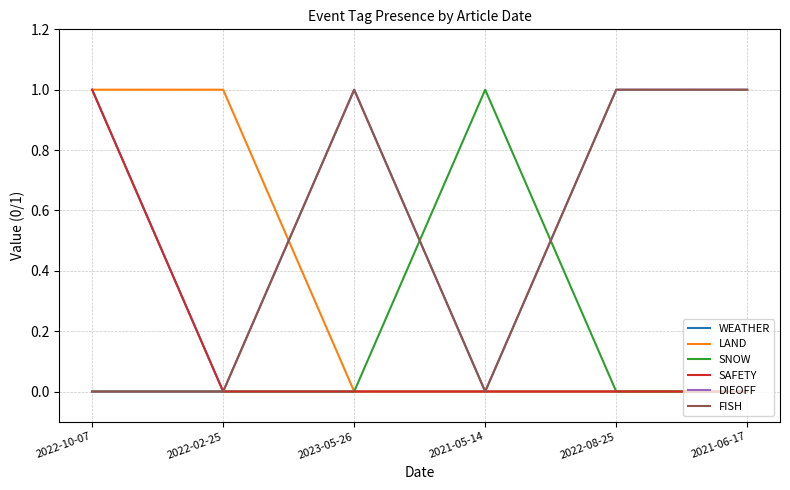

Which category has the lowest value in the SNOW series?

2022-10-07